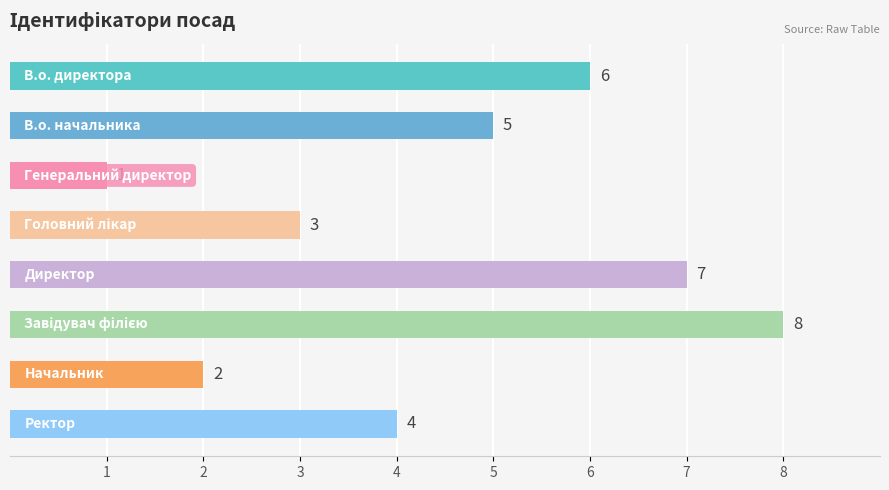

Reading top to bottom, transcribe all the data shown in this chart.

6	5	1	3	7	8	2	4